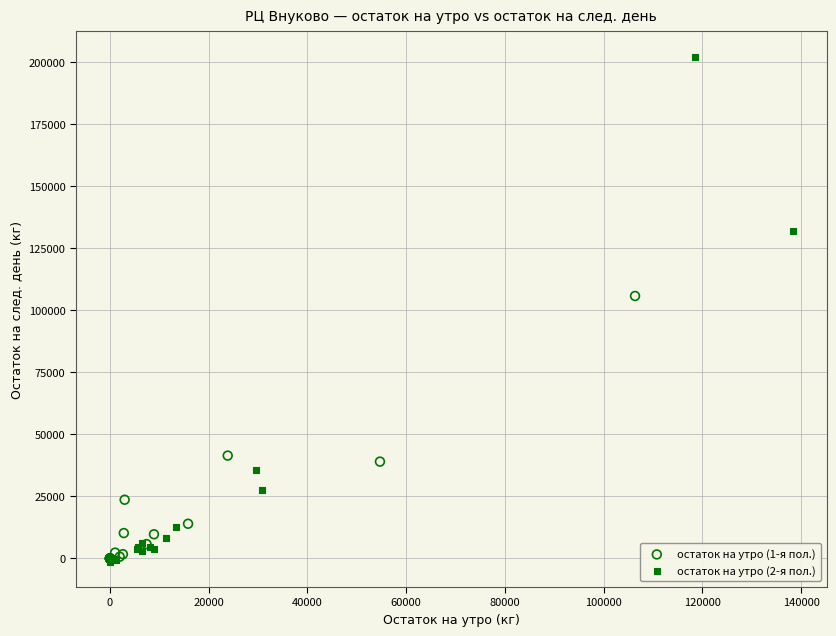

Which series has the widest spread of Y values?

остаток на утро (2-я пол.)